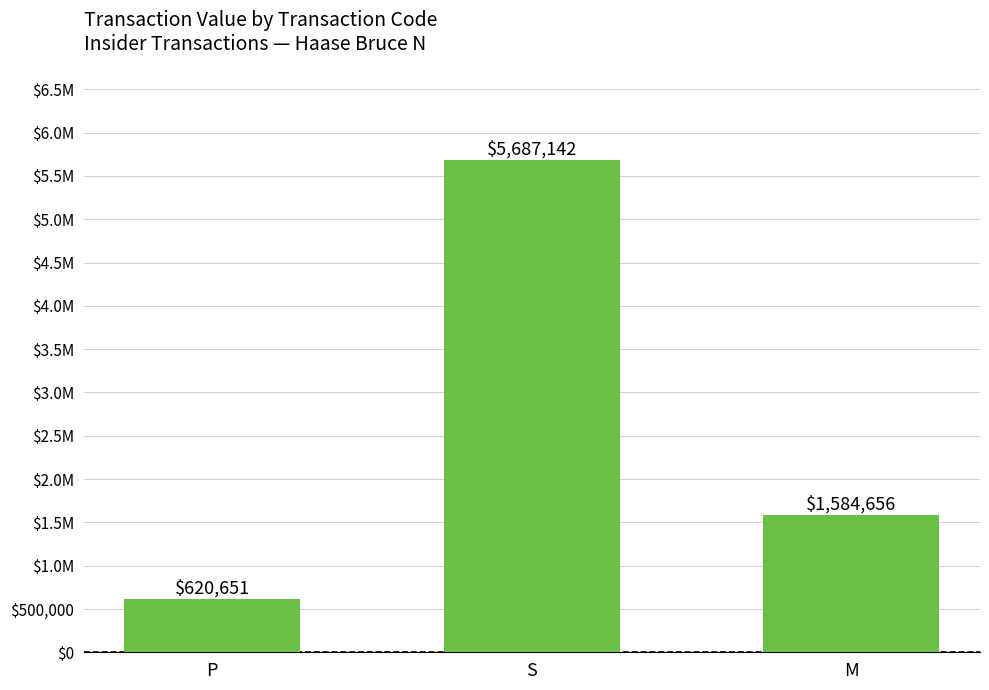

How many data points are less than 1584656?

1